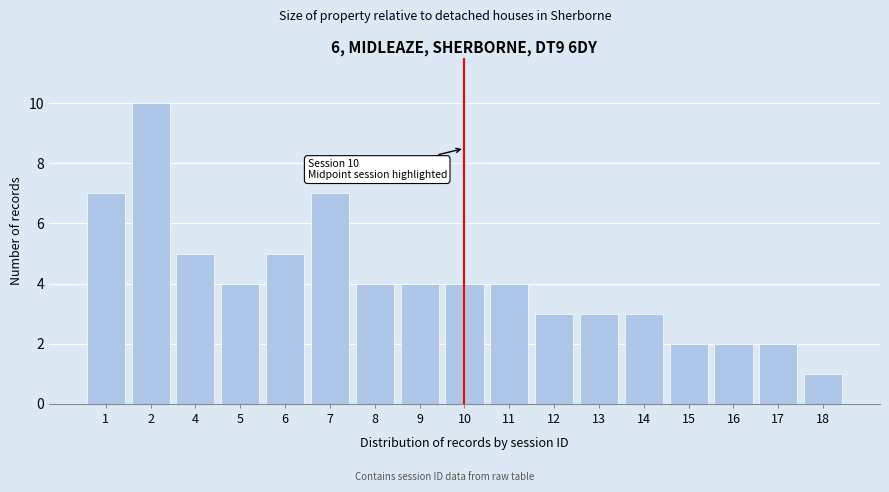

Reading left to right, extract all data points from this chart.

1=7	2=10	4=5	5=4	6=5	7=7	8=4	9=4	10=4	11=4	12=3	13=3	14=3	15=2	16=2	17=2	18=1